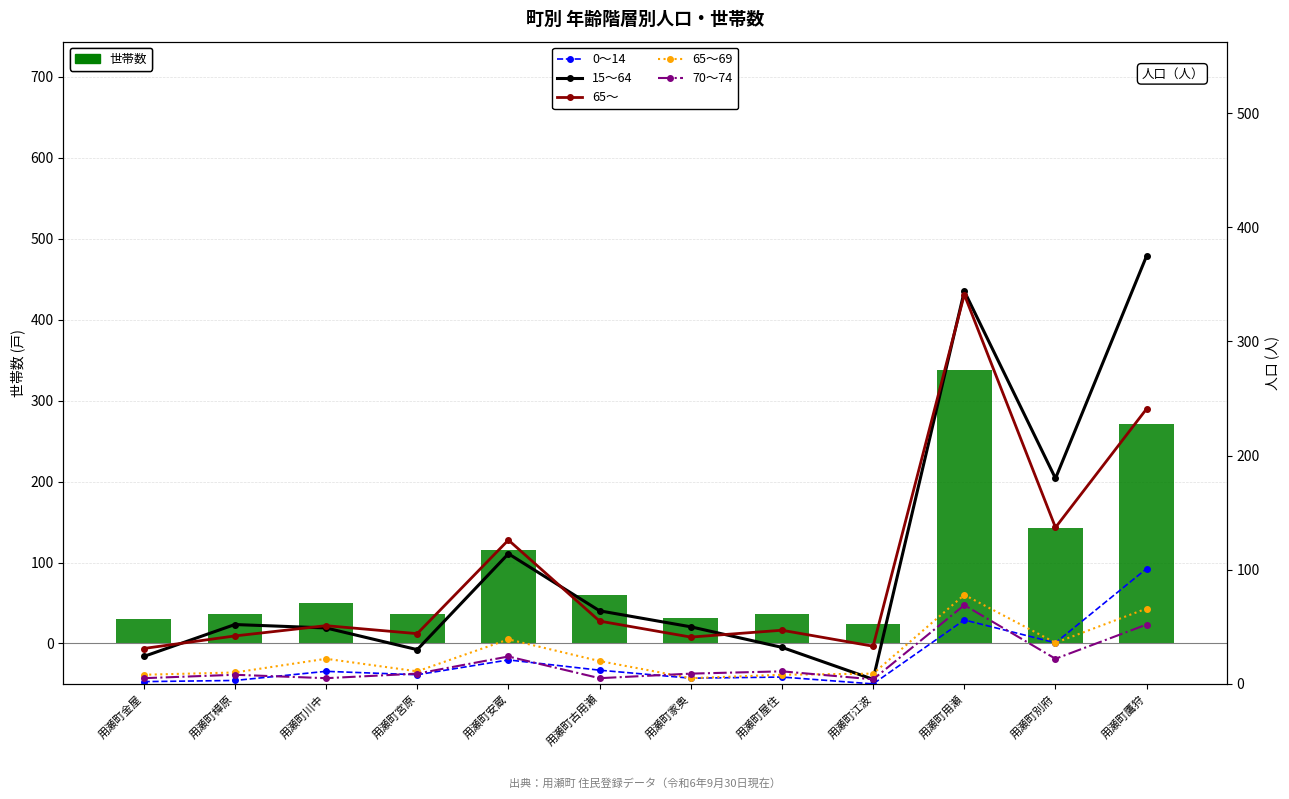

What are all the series names shown in the legend?

世帯数, 0～14, 15～64, 65～, 65～69, 70～74